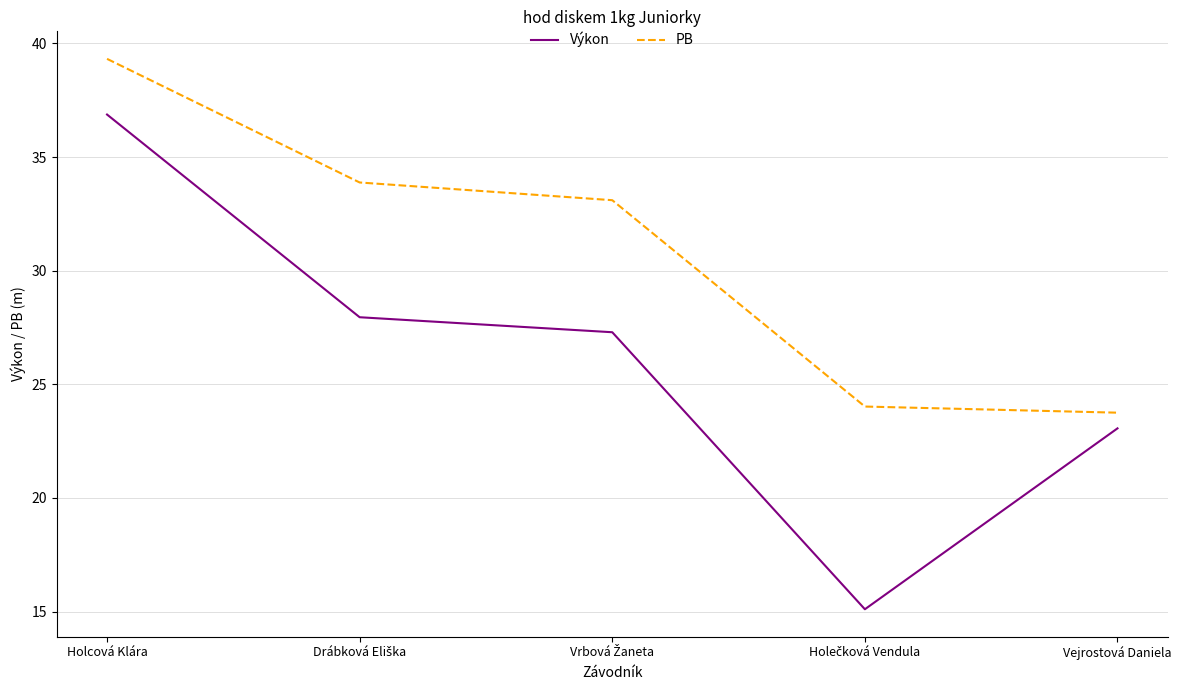

What is the difference between the maximum and second lowest values in the PB series?

15.3